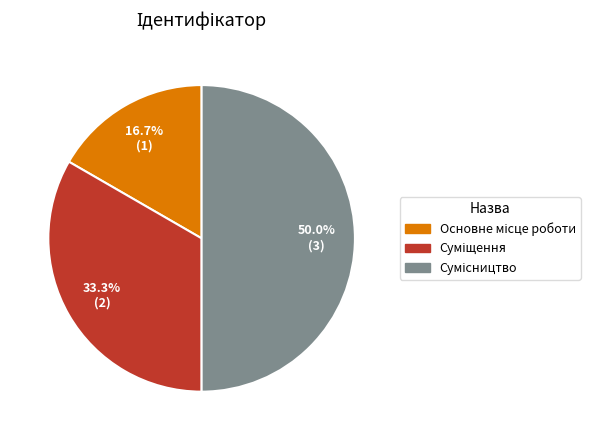

The Сумісництво slice represents 50% of the pie. True or false?

True